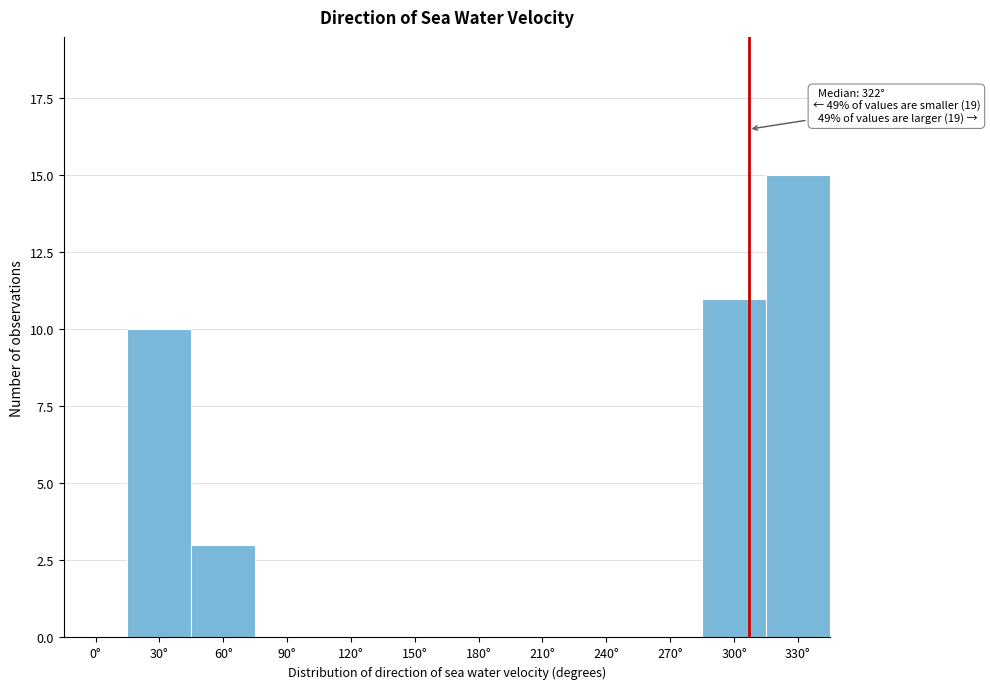

Reading left to right, what are all the values shown in this chart?

0°=0	30°=10	60°=3	90°=0	120°=0	150°=0	180°=0	210°=0	240°=0	270°=0	300°=11	330°=15